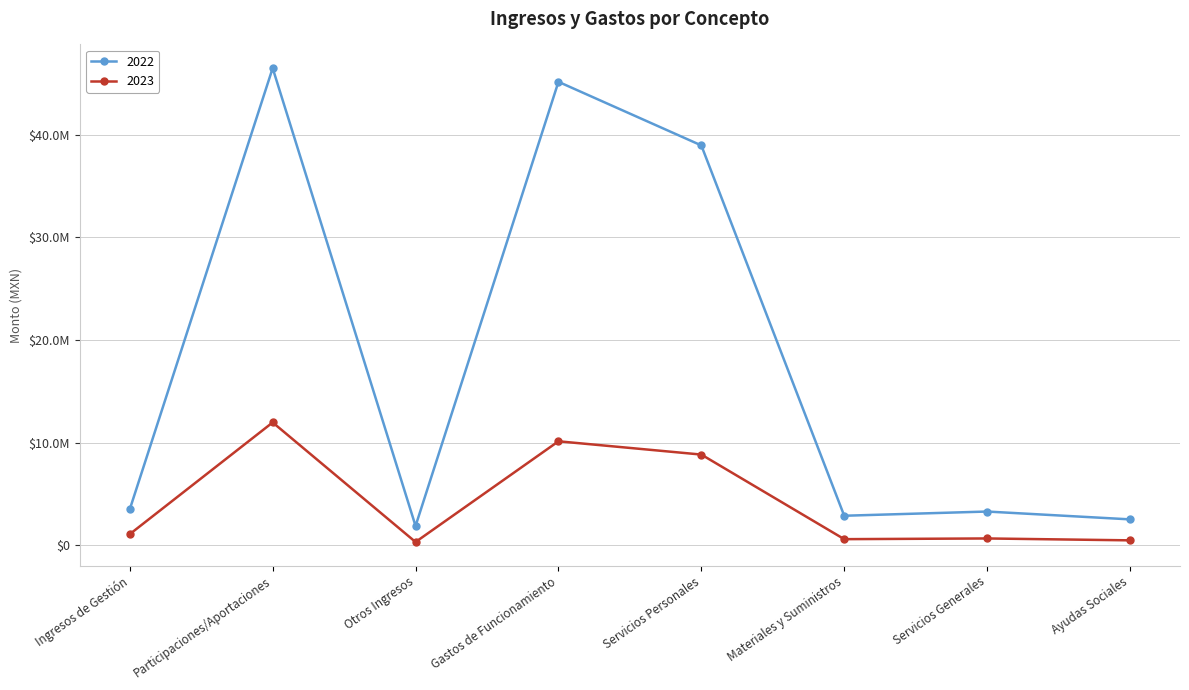

At which label does 2022 reach its peak?

Participaciones/Aportaciones